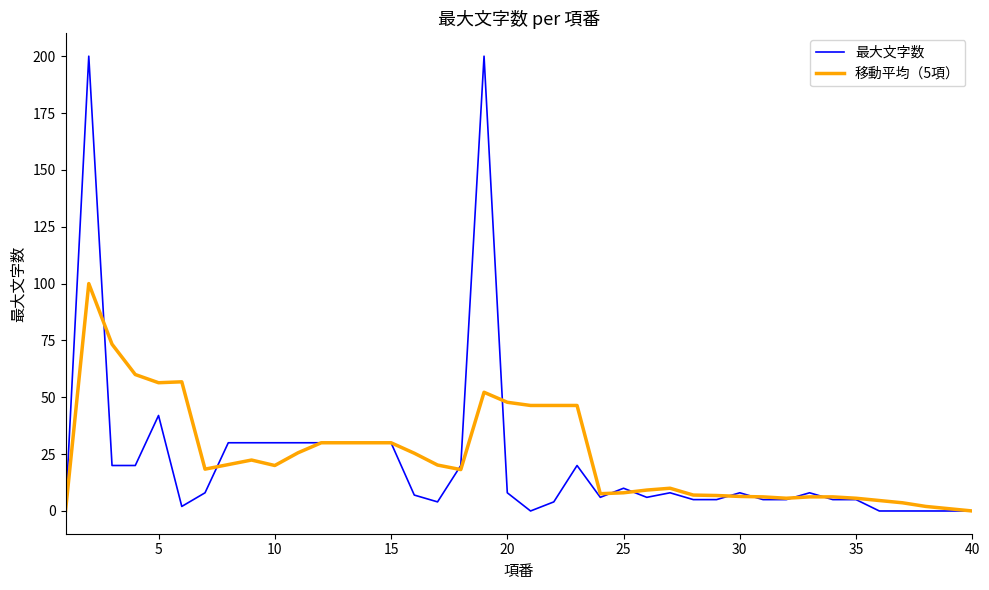

Which series has the largest range (max minus min)?

最大文字数